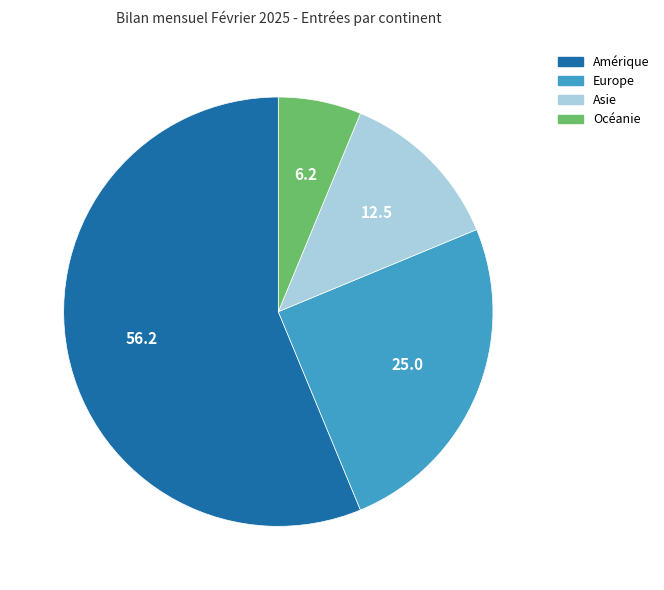

Is the sum of Amérique and Océanie greater than half?

Yes